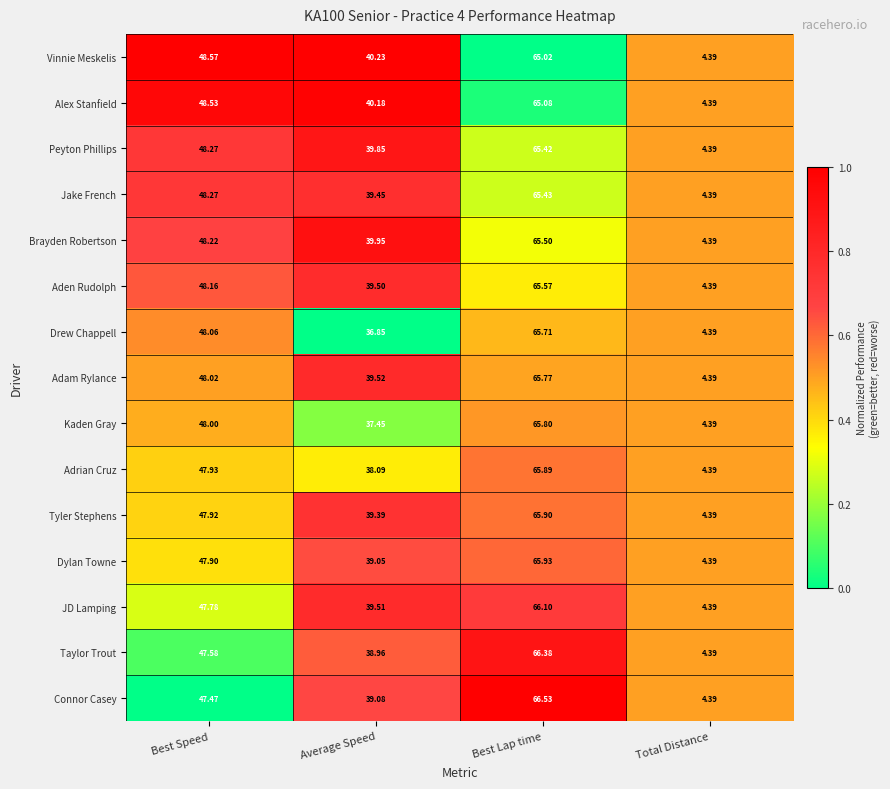

Rank the series by their maximum value, from highest to lowest.

Connor Casey, Taylor Trout, JD Lamping, Dylan Towne, Tyler Stephens, Adrian Cruz, Kaden Gray, Adam Rylance, Drew Chappell, Aden Rudolph, Brayden Robertson, Jake French, Peyton Phillips, Alex Stanfield, Vinnie Meskelis